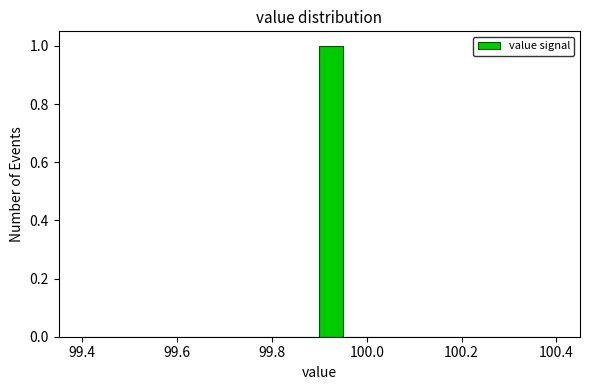

Around what value on the x-axis is the tallest bar? Give the approximate position of its centre, as read against the axis.

99.92